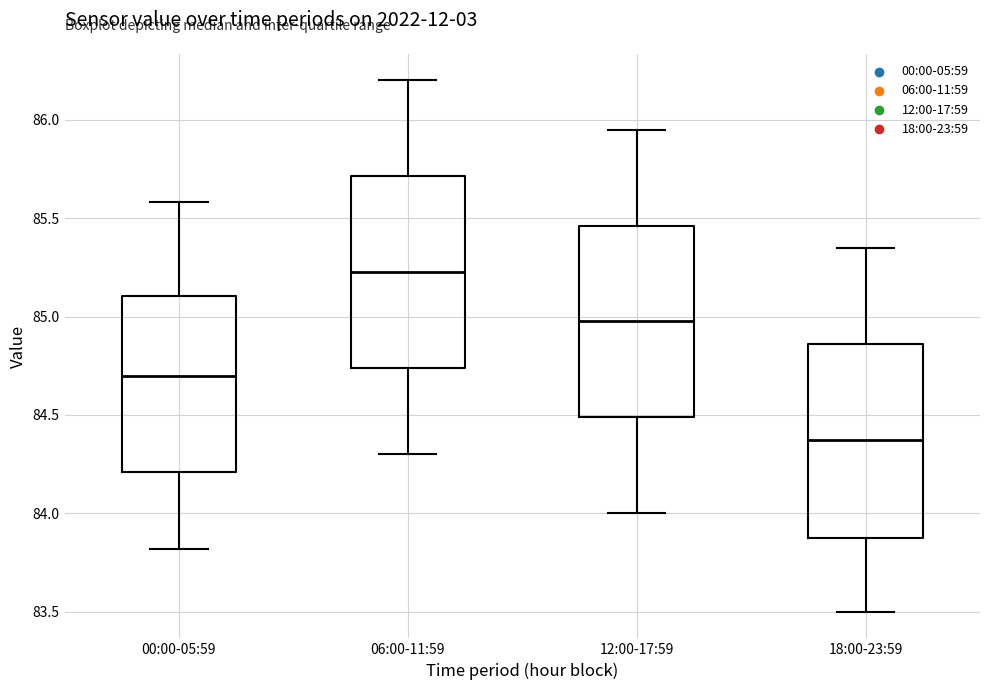

Reading left to right, read every box against the y-axis: the position of its median line, the range the box covers, and the ends of its whiskers. The values are not printed on the chart, so give them approximately, as read against the axis.

00:00-05:59: median 84.70, box 84.20 to 85.10, whiskers 83.80 to 85.60
06:00-11:59: median 85.25, box 84.75 to 85.70, whiskers 84.30 to 86.20
12:00-17:59: median 85.00, box 84.50 to 85.45, whiskers 84.00 to 85.95
18:00-23:59: median 84.40, box 83.85 to 84.85, whiskers 83.50 to 85.35